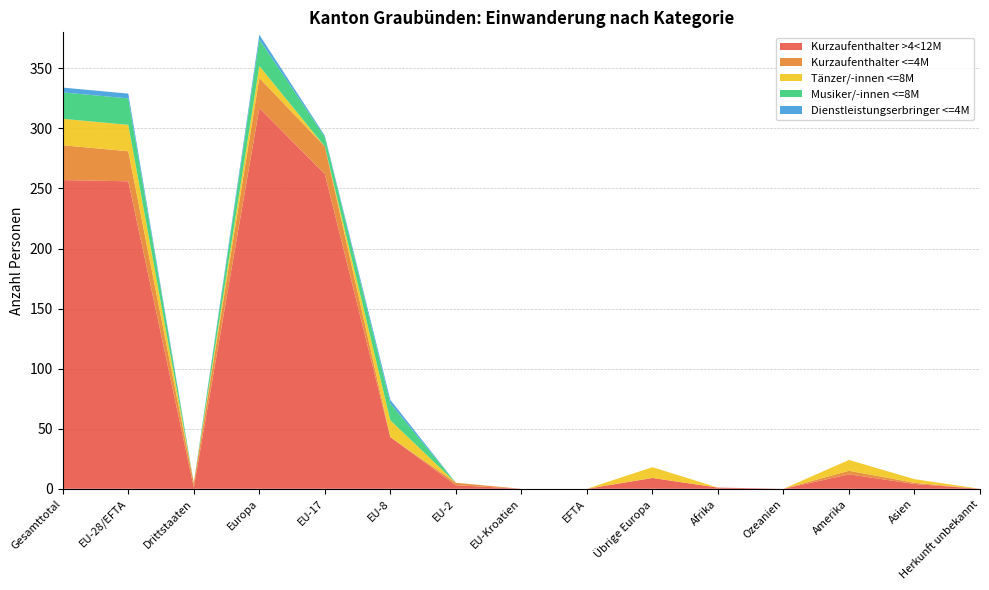

At which category is the sum across all series the highest?

Europa